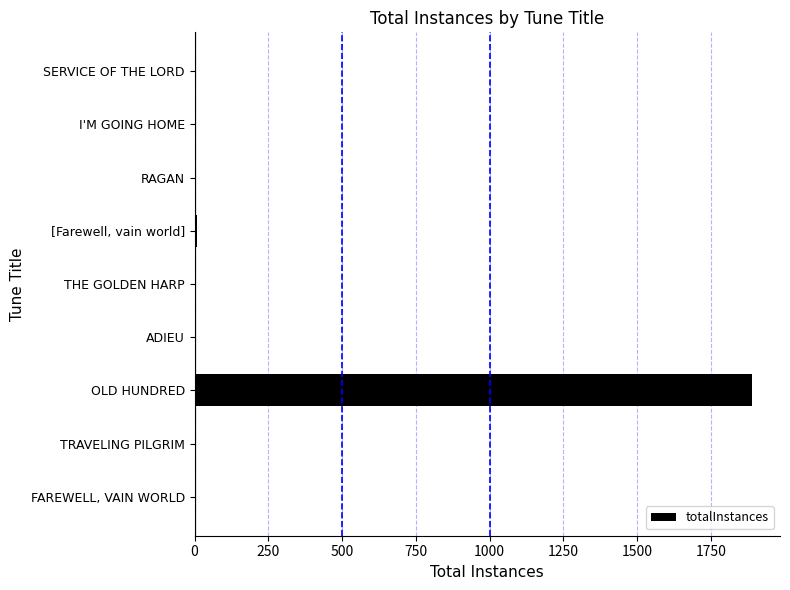

What is the sum of all values?

1913